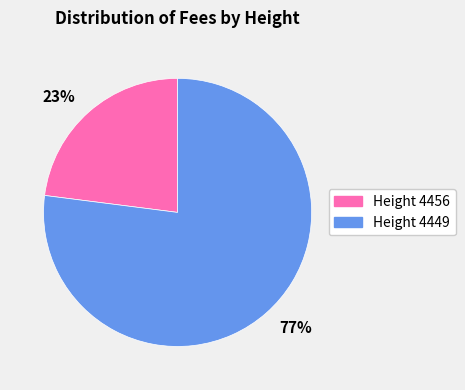

How many segments does this pie chart have?

2